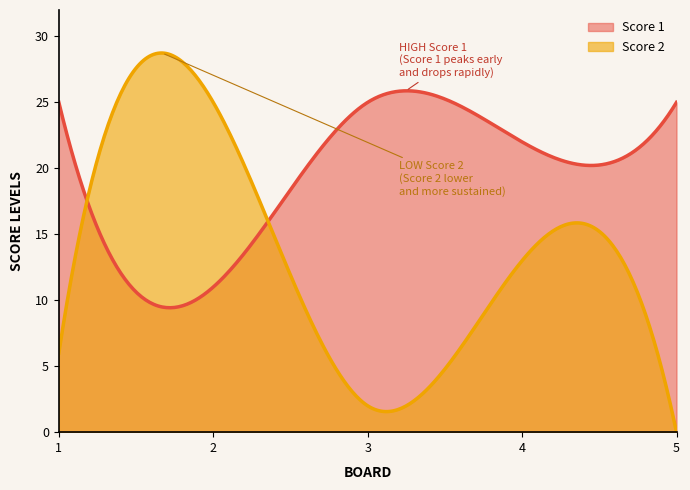

What is the sum of the Score 1 values at 5 and 2?

36